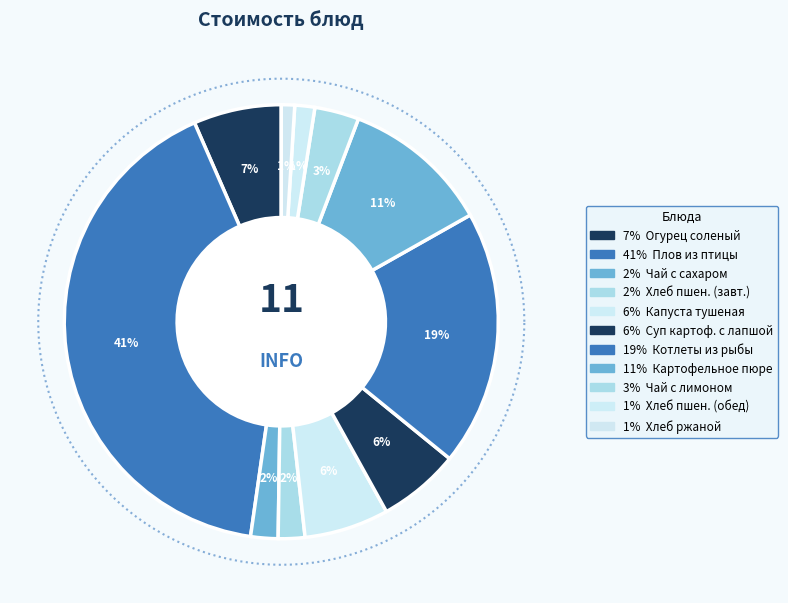

What is the ratio of the value at Картофельное пюре to the value at Хлеб ржаной?

11.1